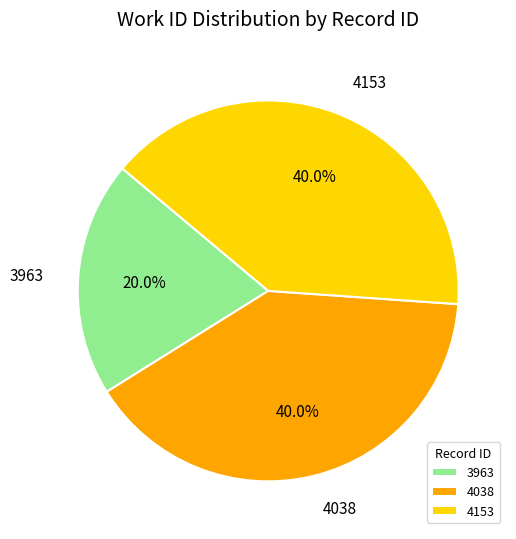

Which category has the smallest portion of the pie?

3963